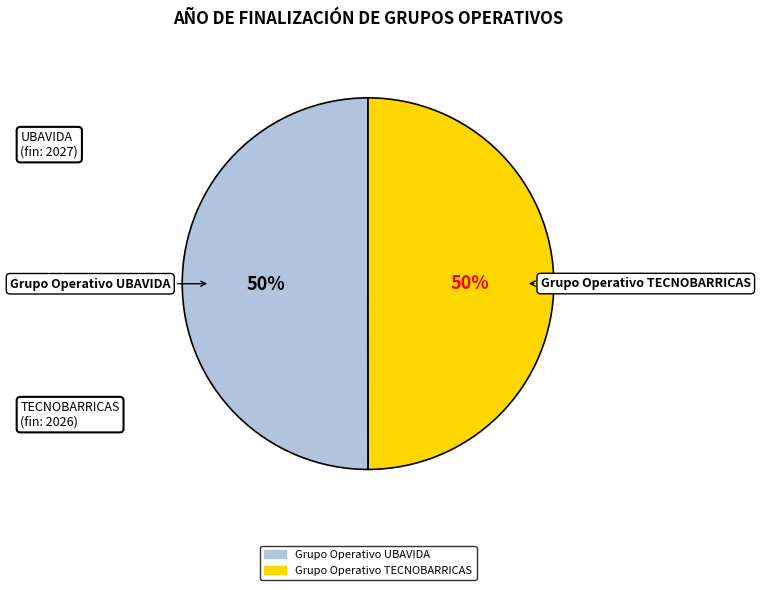

To the nearest percent, what portion does Grupo Operativo TECNOBARRICAS represent?

50%